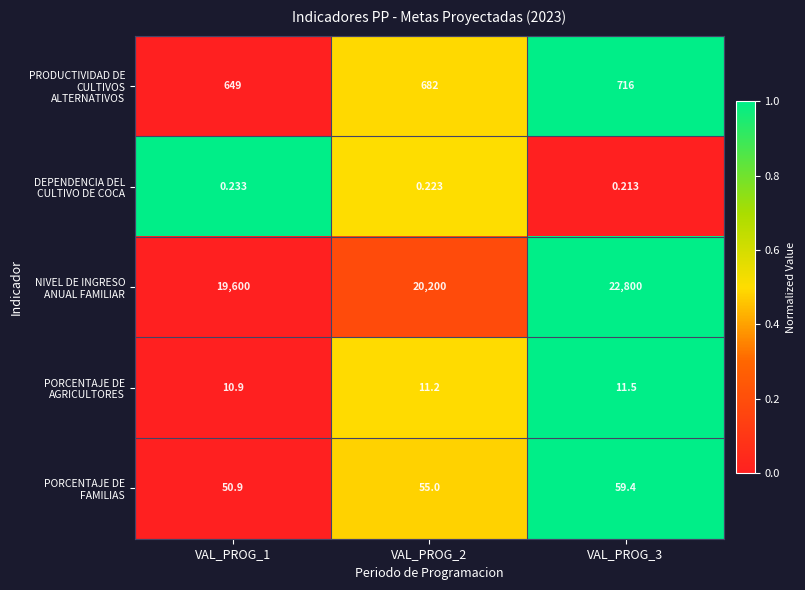

What is the spread (max minus min) of values at VAL_PROG_1?

19599.8